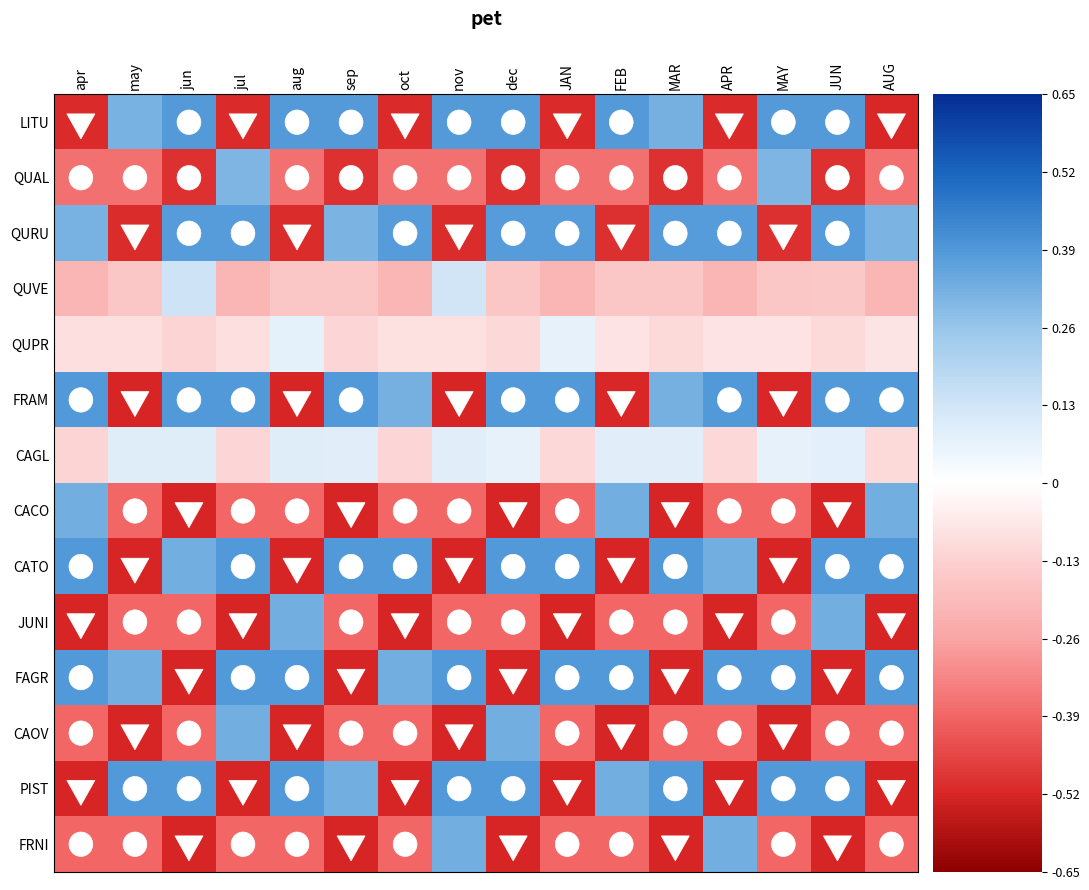

What is the total value across all series at jul?

-0.6